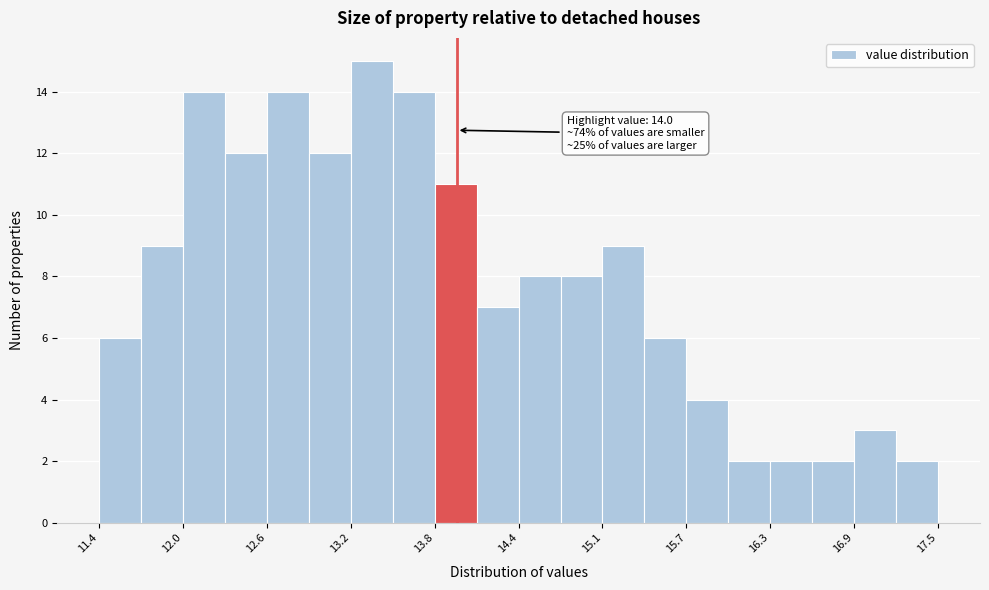

Read against the x-axis, roughly where is the centre of the tallest bar?

13.4